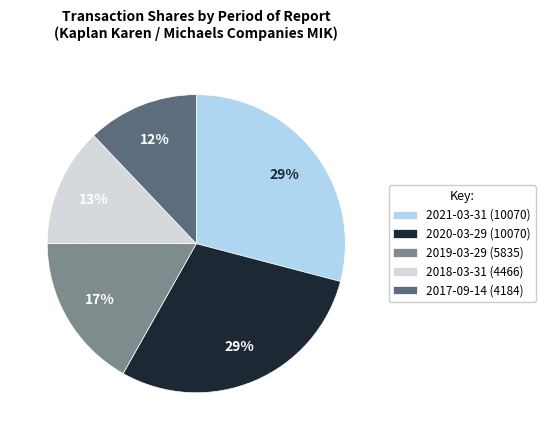

Approximately how many times larger is the value at 2019-03-29 compared to 2017-09-14?

1.4